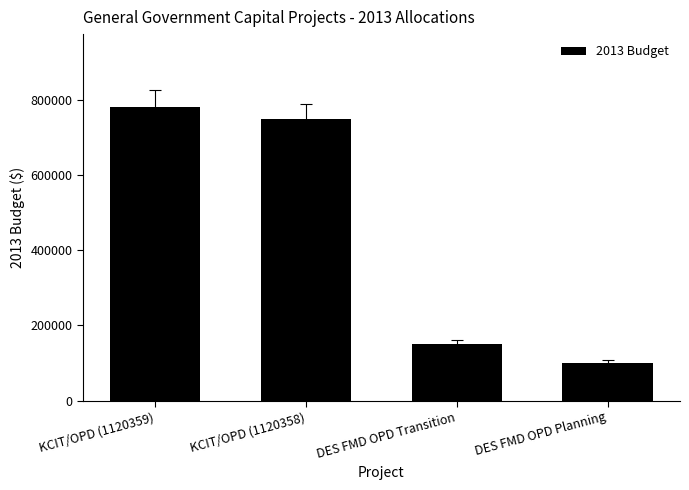

What is the ratio of the value at KCIT/OPD (1120358) to the value at DES FMD OPD Transition?

5.0